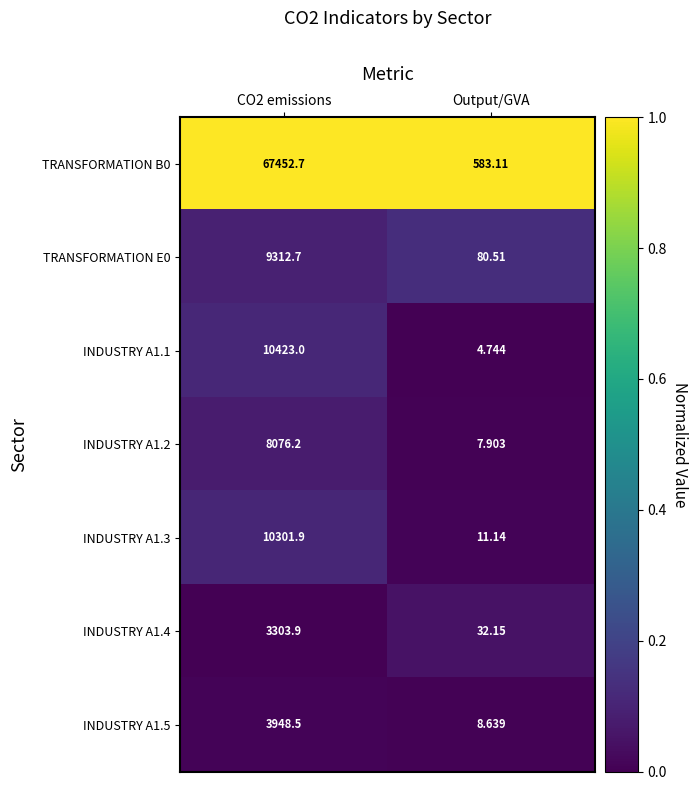

Which category has the lowest value in the INDUSTRY A1.4 series?

Output/GVA